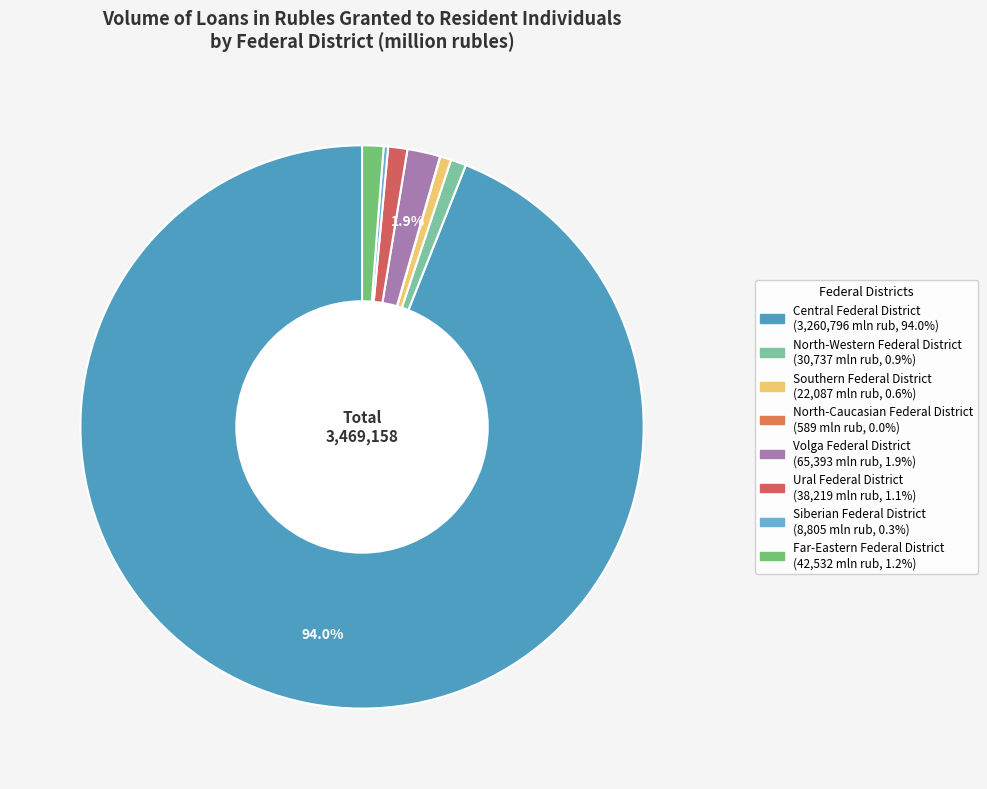

To the nearest percent, what percentage of the pie is Far-Eastern Federal District?

1%